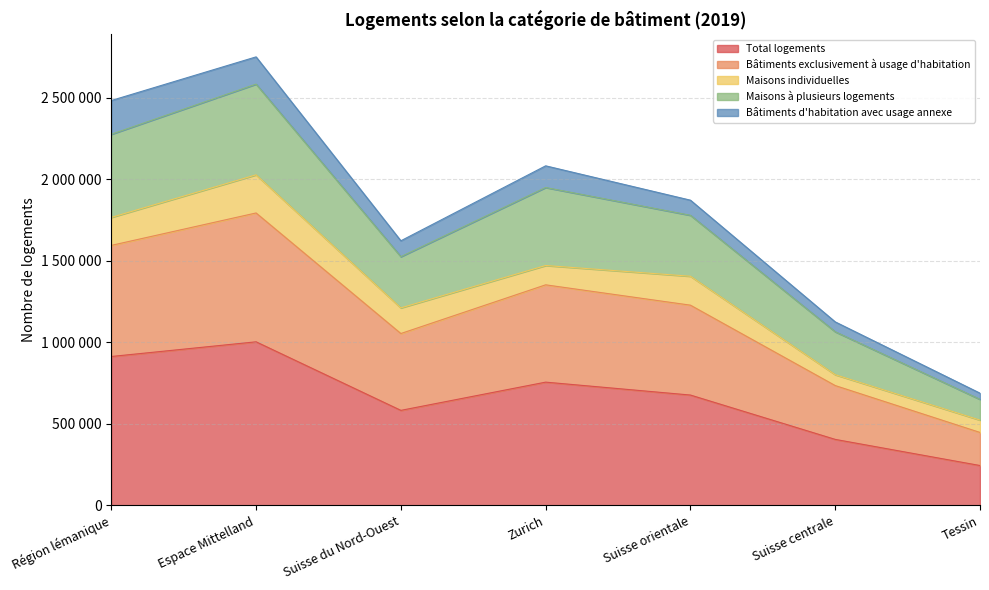

Does the chart display data point markers on the line(s)?

No